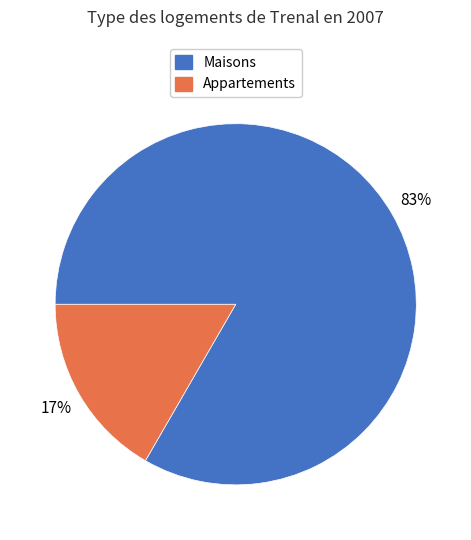

How many segments does this pie chart have?

2